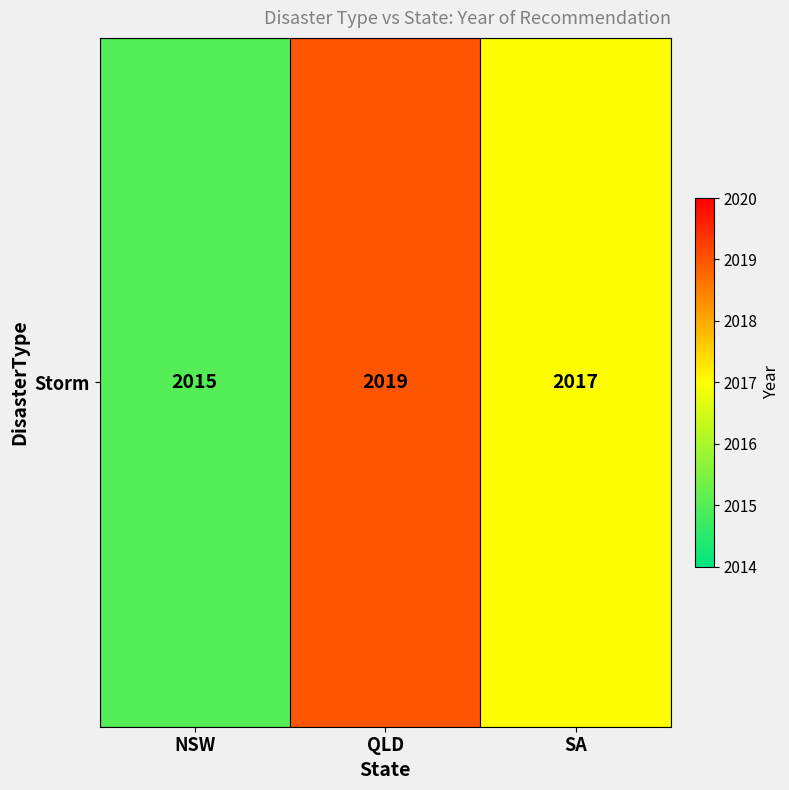

What is the approximate value at QLD?

2019